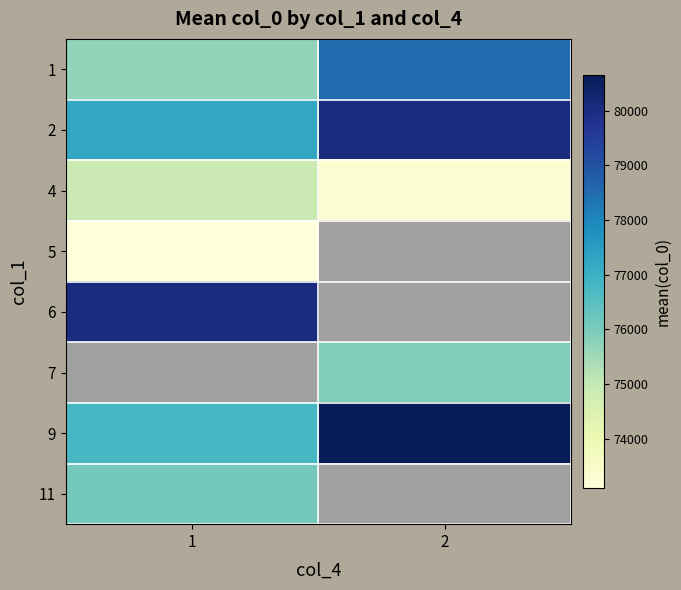

At which label does 9 reach its minimum?

1